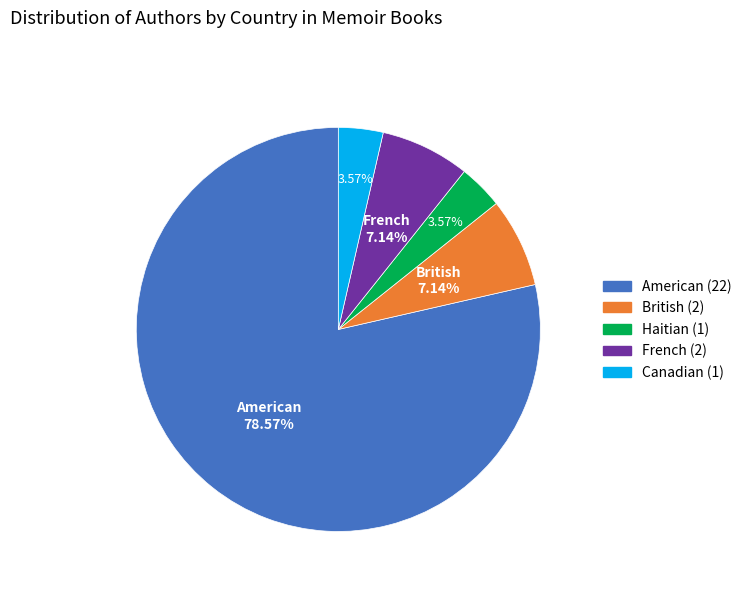

To the nearest percent, what percentage of the pie is British?

7%